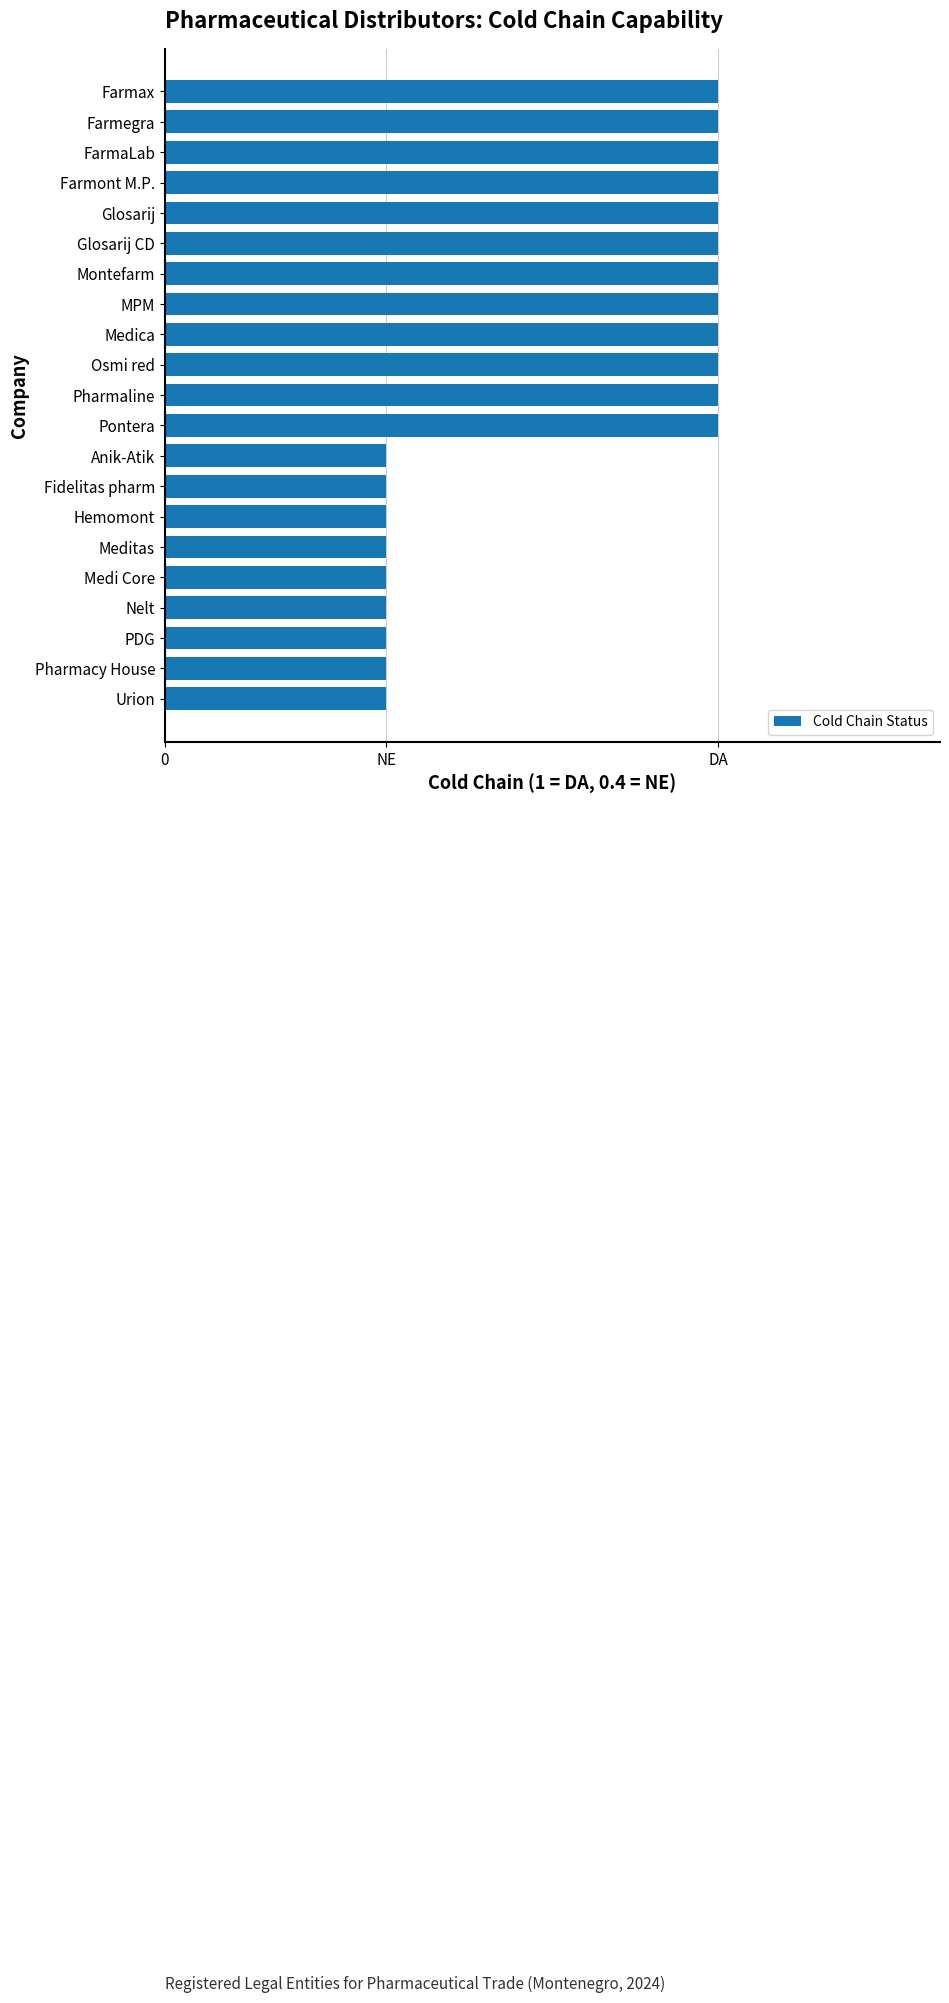

What is the greatest value displayed?

1.0